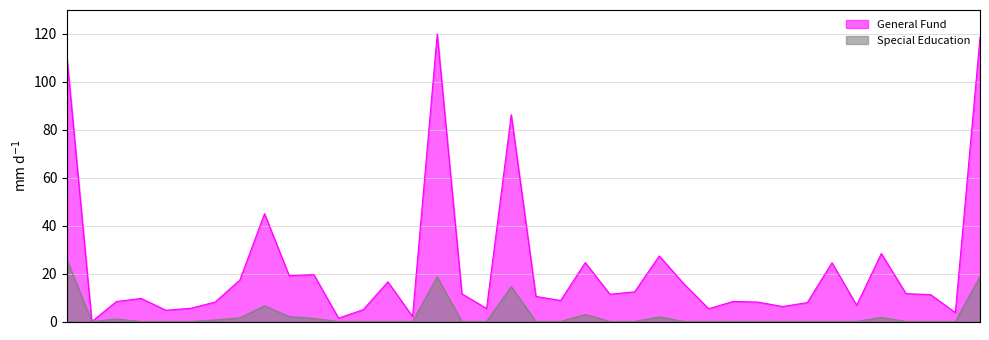

True or false: Special Education and General Fund cross at least once.

False